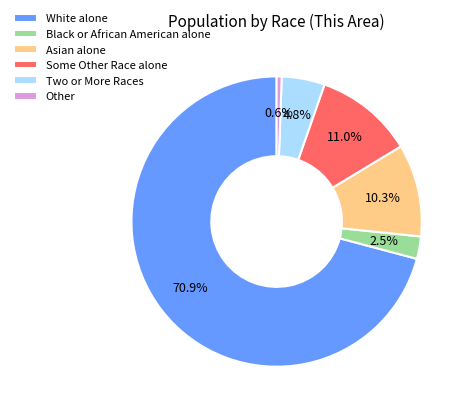

To the nearest percent, what percentage of the pie is Other?

1%